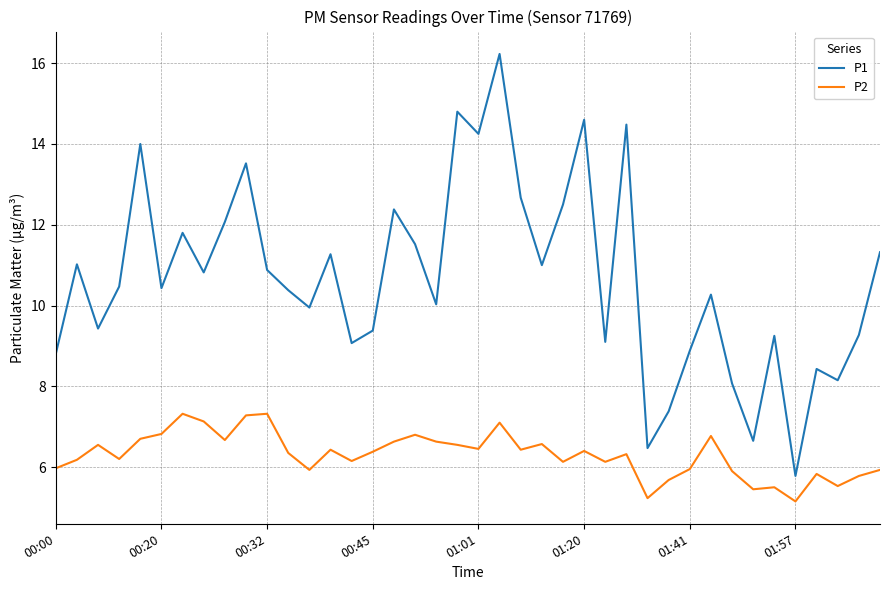

True or false: P1 and P2 intersect in this chart.

False